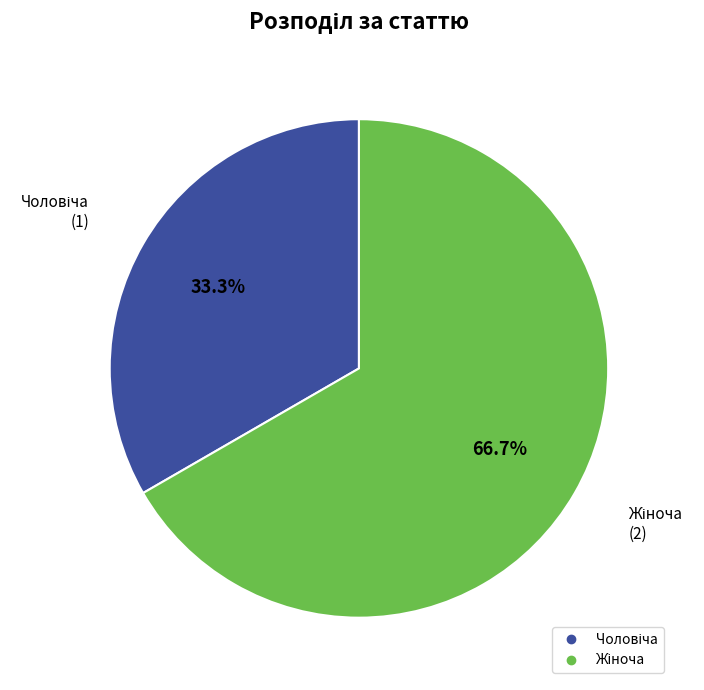

To the nearest percent, what is the average slice percentage?

50%